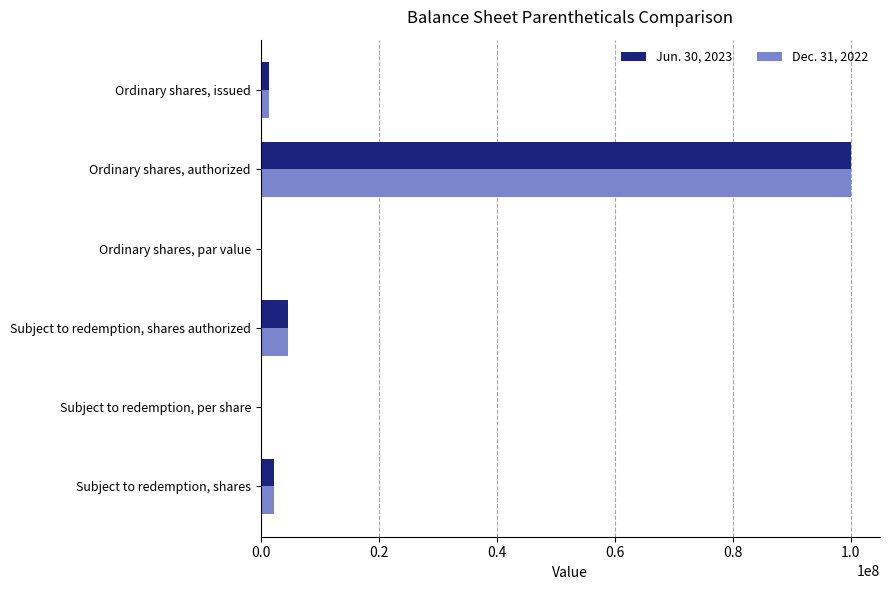

What is the sum of all Dec. 31, 2022 values?

108389557.7